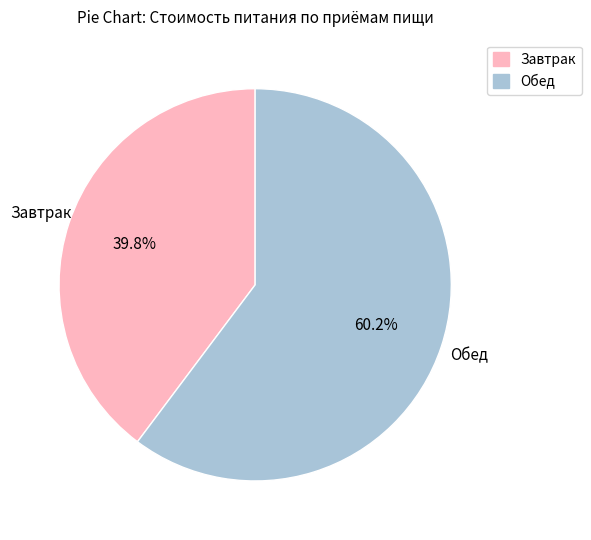

What portion of the pie excludes Завтрак?

60.2%